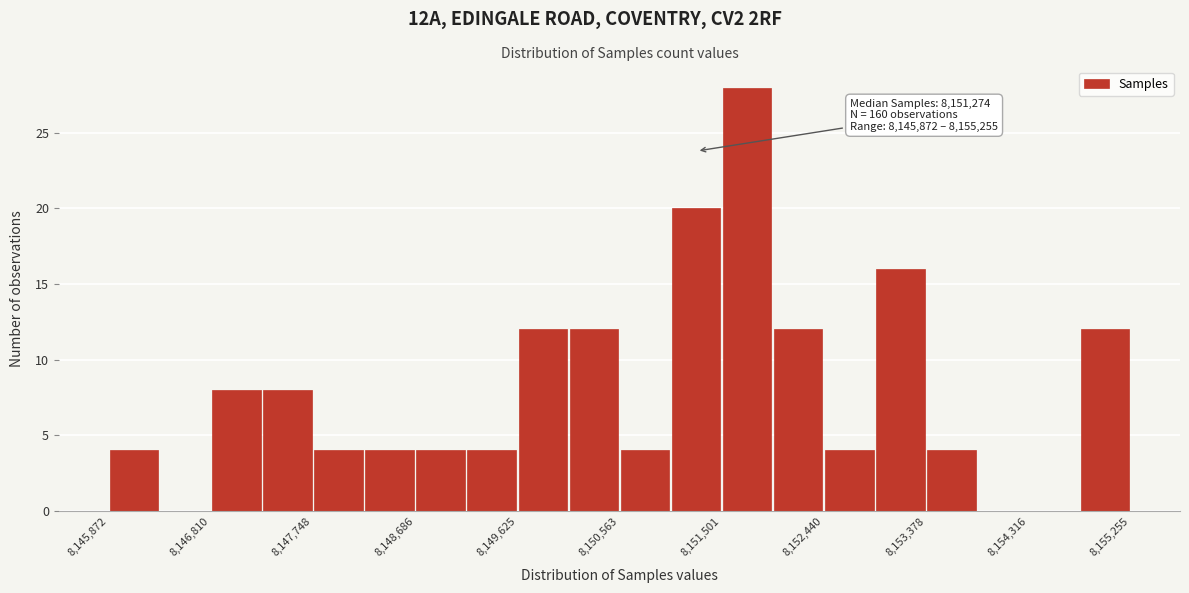

Which range on the x-axis has the tallest bar?

8151500 to 8152000